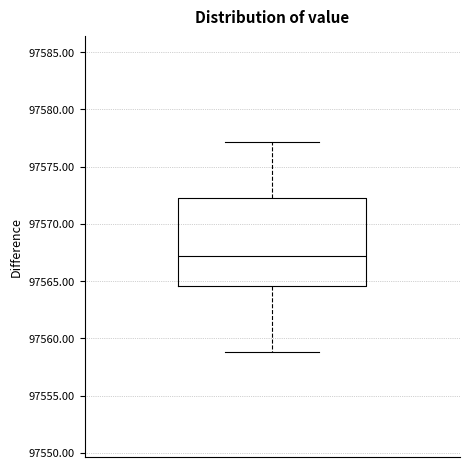

Read this box plot against the y-axis: the position of the median line, the range covered by the box, and the ends of both whiskers. The values are not printed on the chart, so give them approximately, as read against the axis.

median 97567.0, box 97564.5 to 97572.5, whiskers 97559.0 to 97577.0